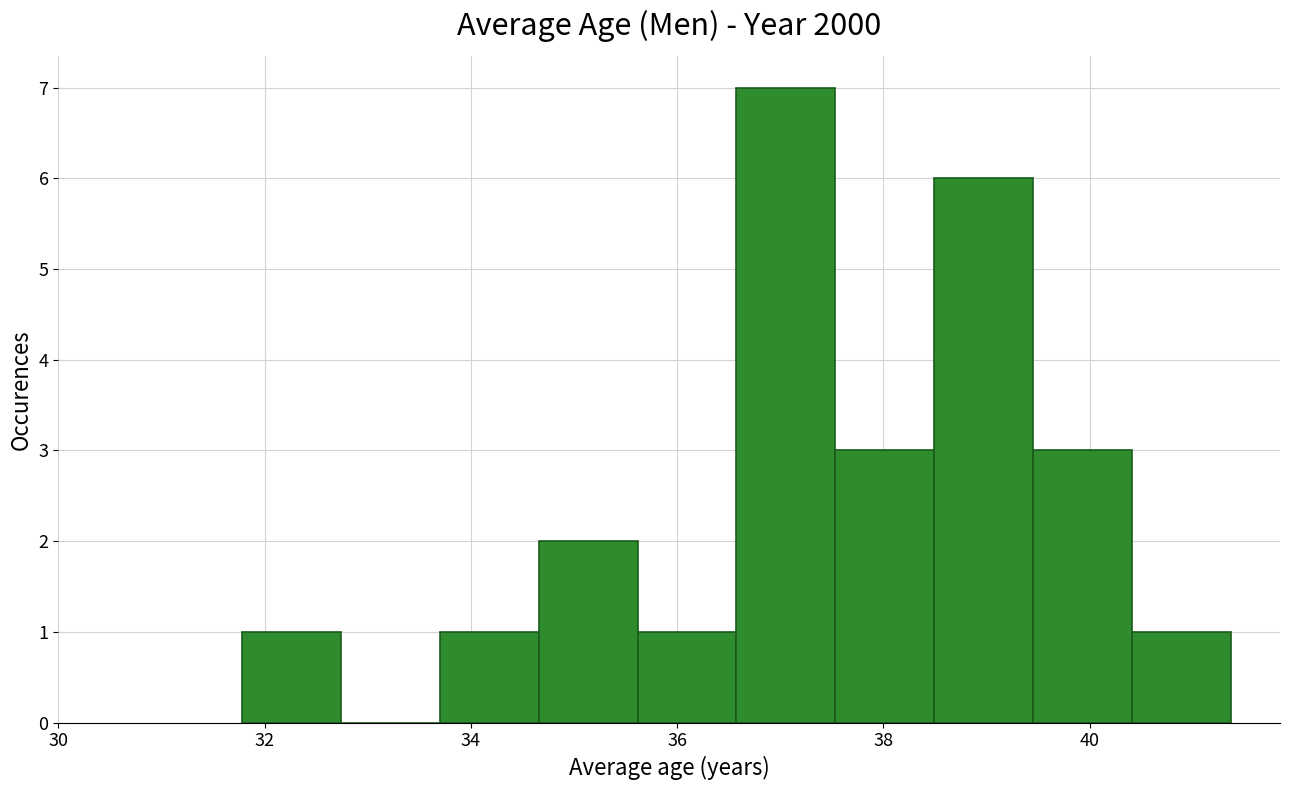

Which range on the x-axis has the tallest bar?

36.6 to 37.6